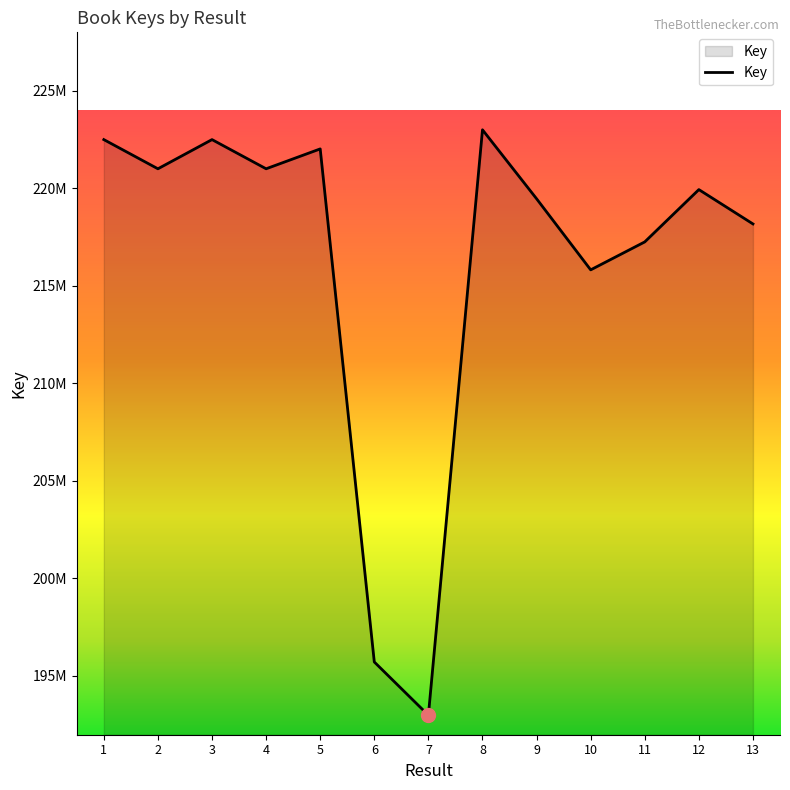

What is the average value?

216252723